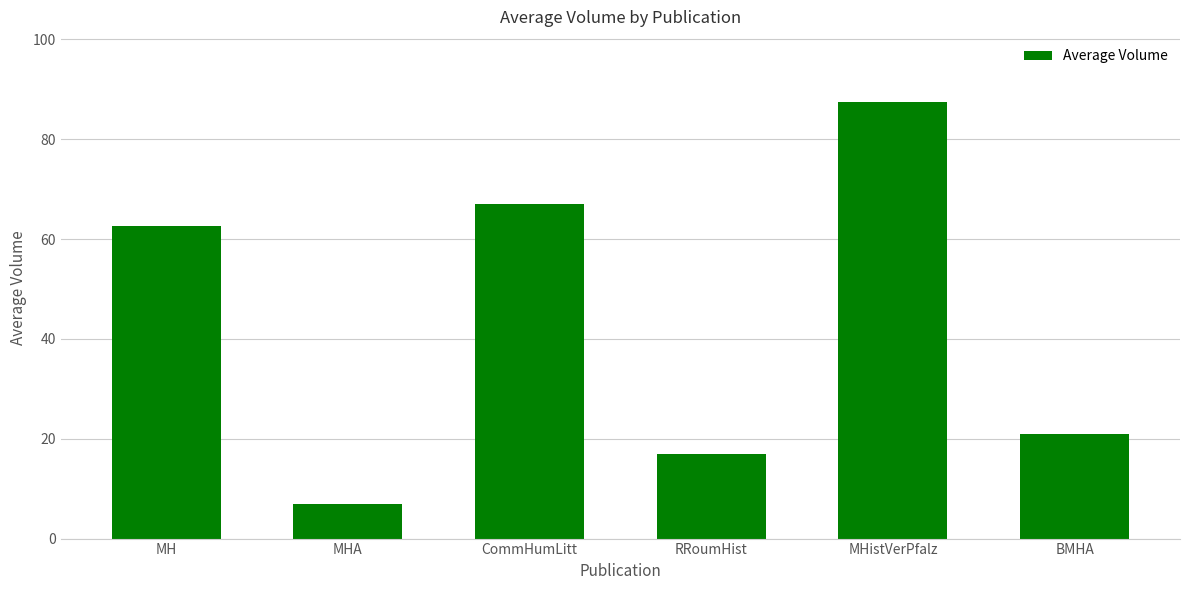

What is the difference between the values at MHistVerPfalz and CommHumLitt?

20.4